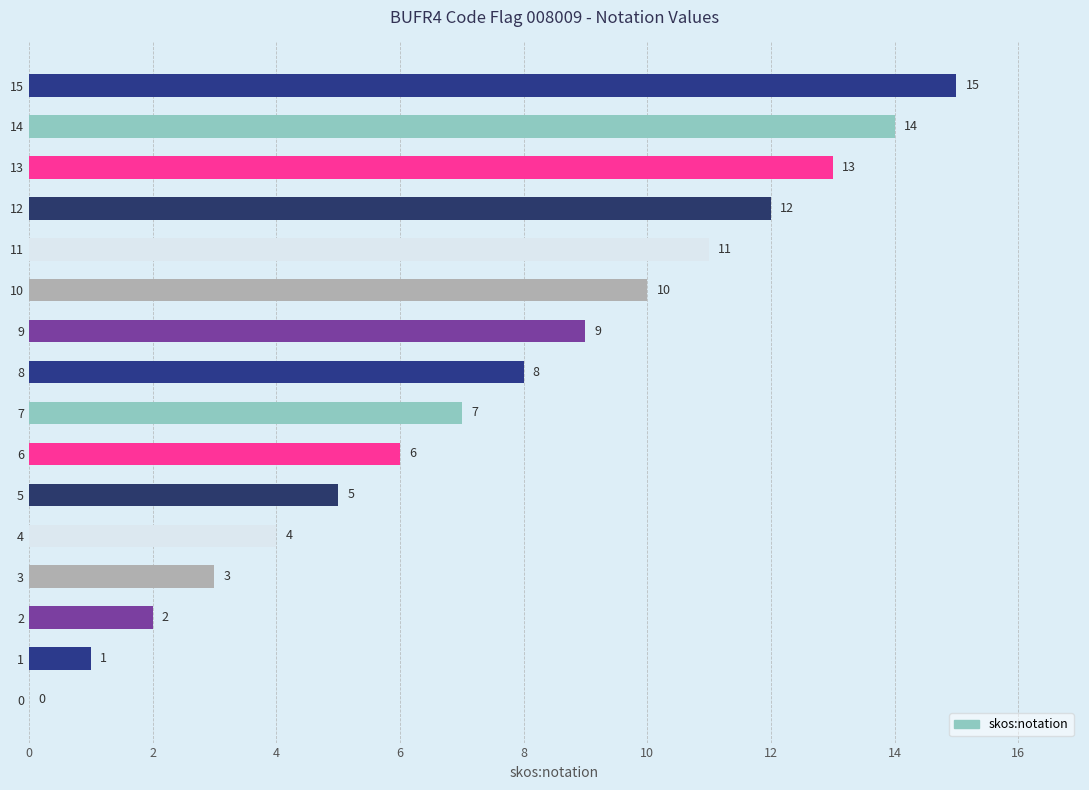

What is the greatest value displayed?

15